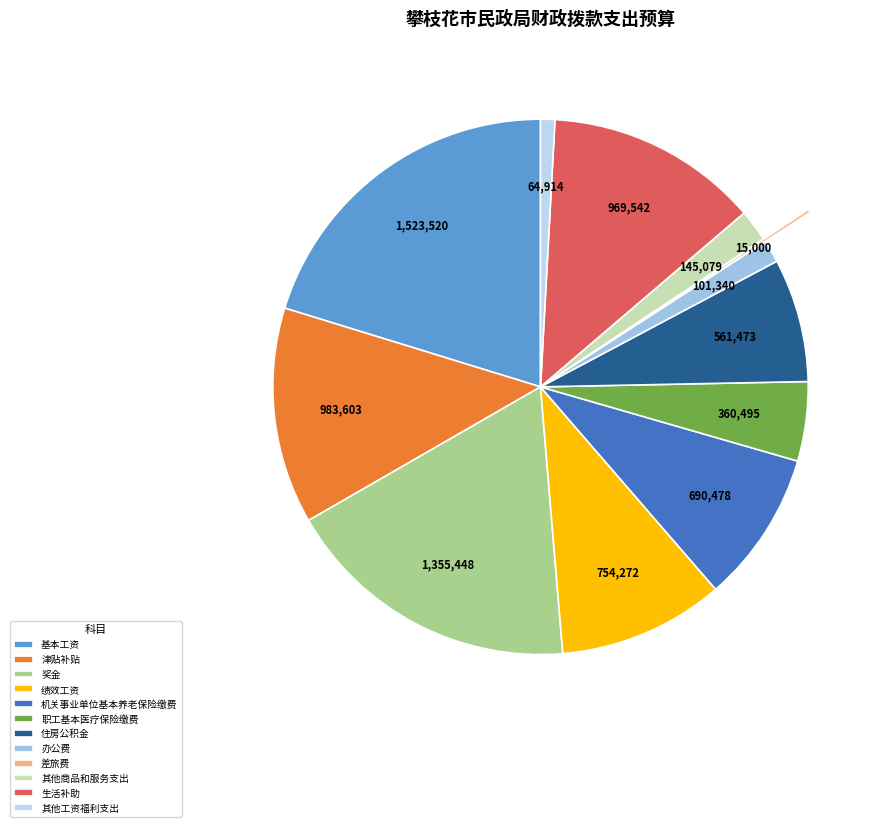

To the nearest percent, what is the combined percentage of 奖金 and 绩效工资?

28%